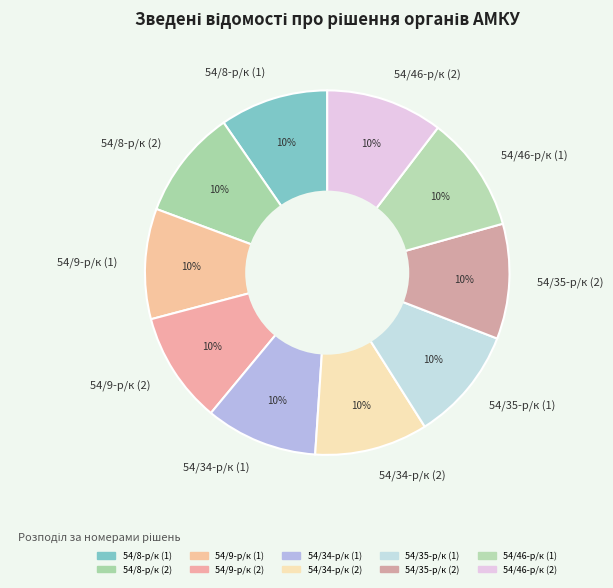

Combined, do 54/8-р/к (2) and 54/35-р/к (2) account for over 50%?

No